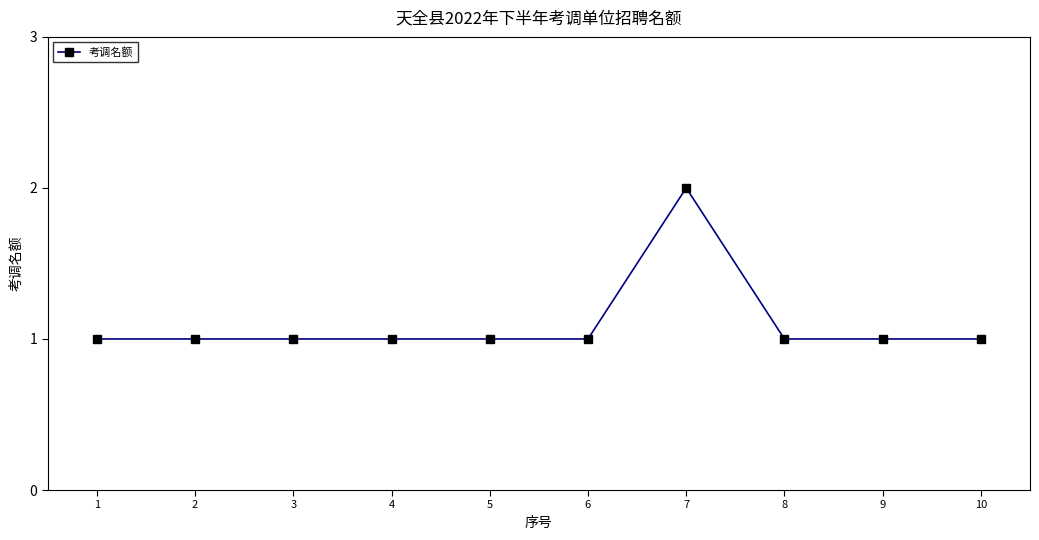

What is the sum of all values?

11